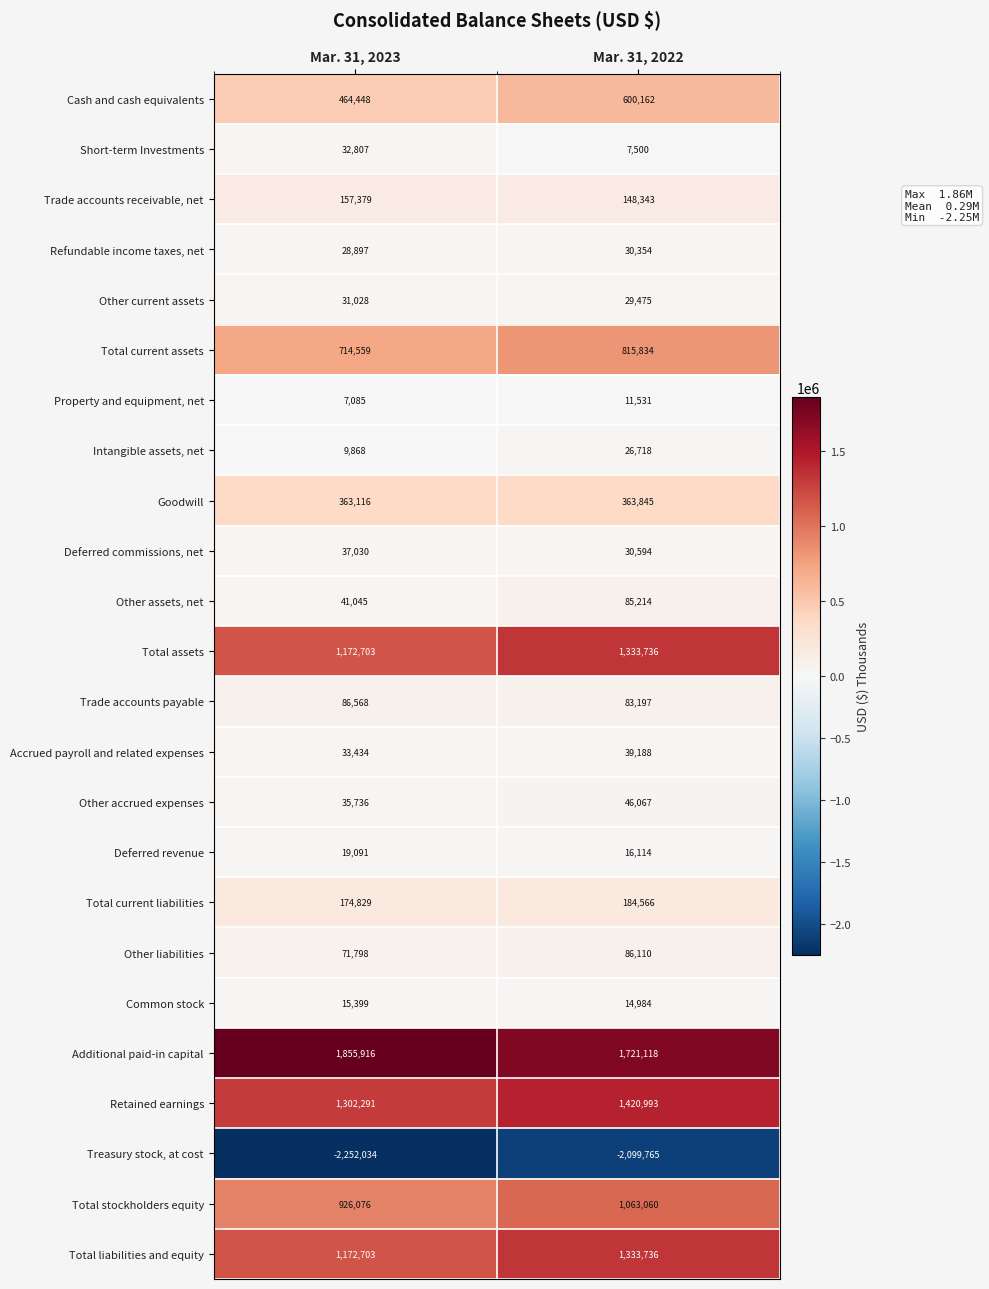

What is the sum of the Trade accounts payable values at Mar. 31, 2022 and Mar. 31, 2023?

169765